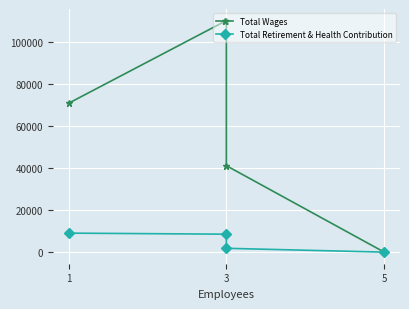

Is this an area chart (filled region under the line)?

No